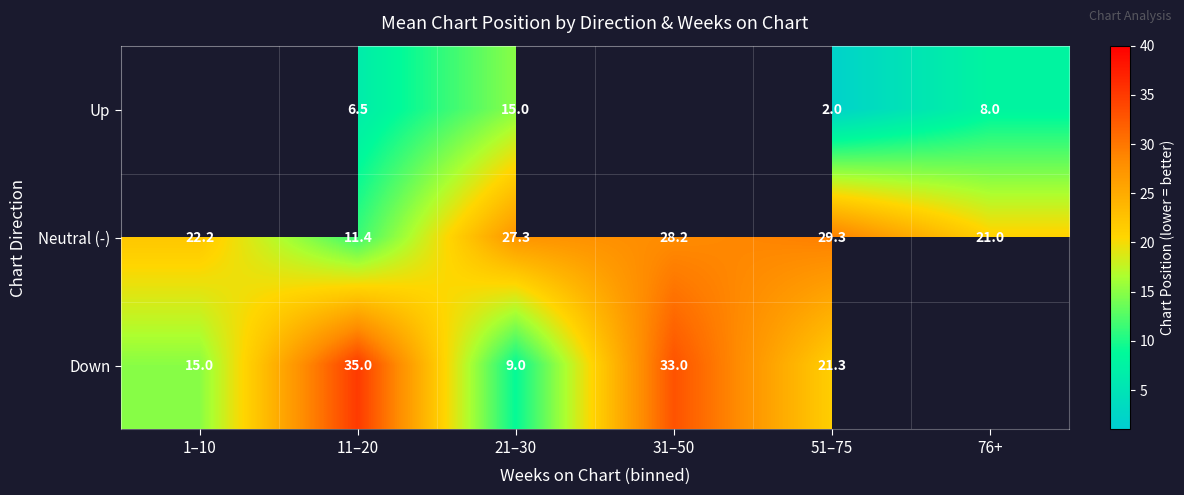

How many values in the Neutral (-) series exceed 27?

3